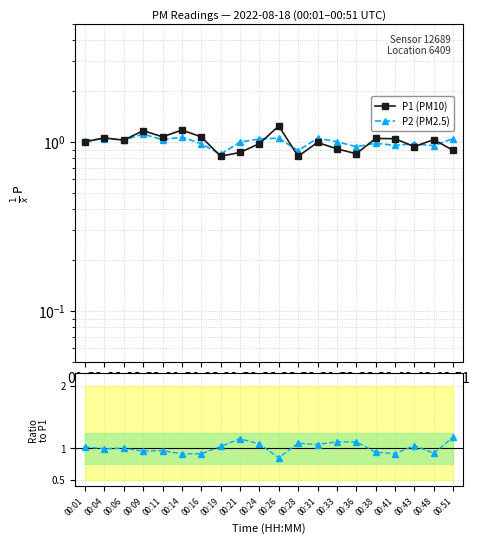

After their last crossing, which series has the higher values: P1 (PM10) or P2 (PM2.5)?

P2 (PM2.5)